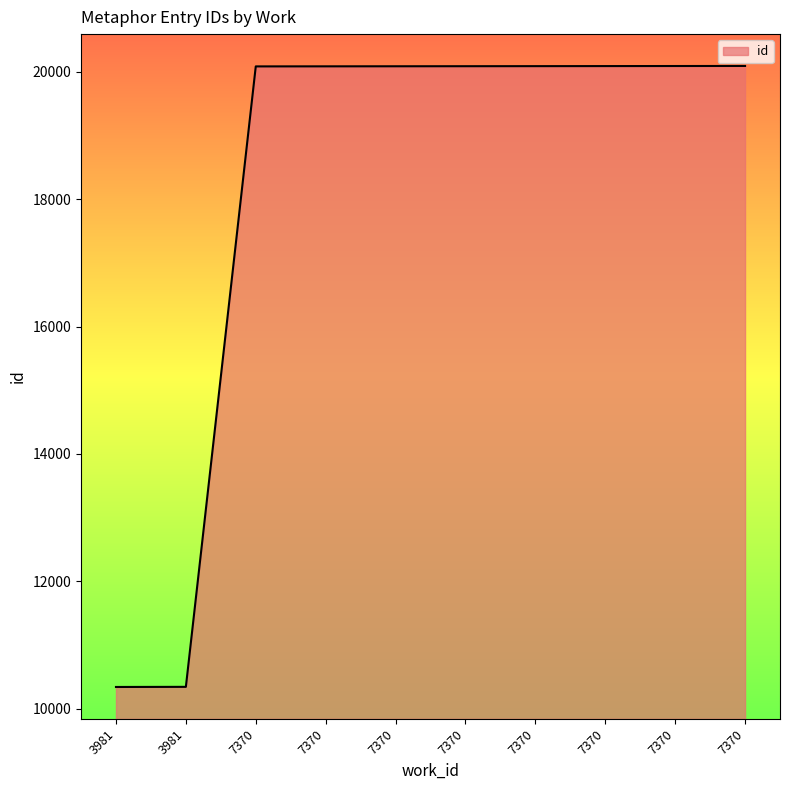

How many values are below 20087?

5